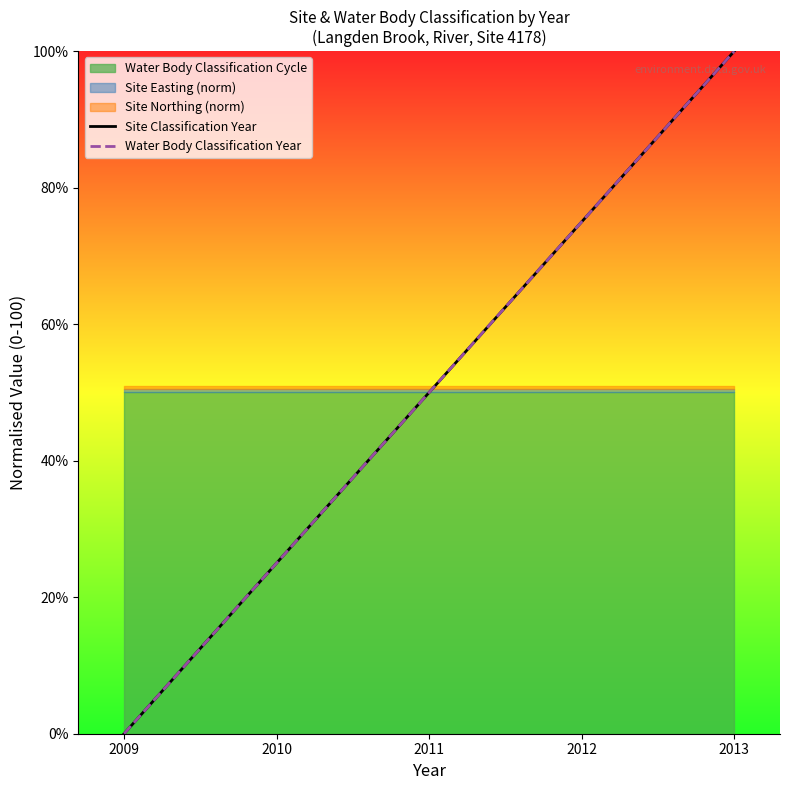

True or false: Water Body Classification Year and Site Classification Year cross at least once.

False